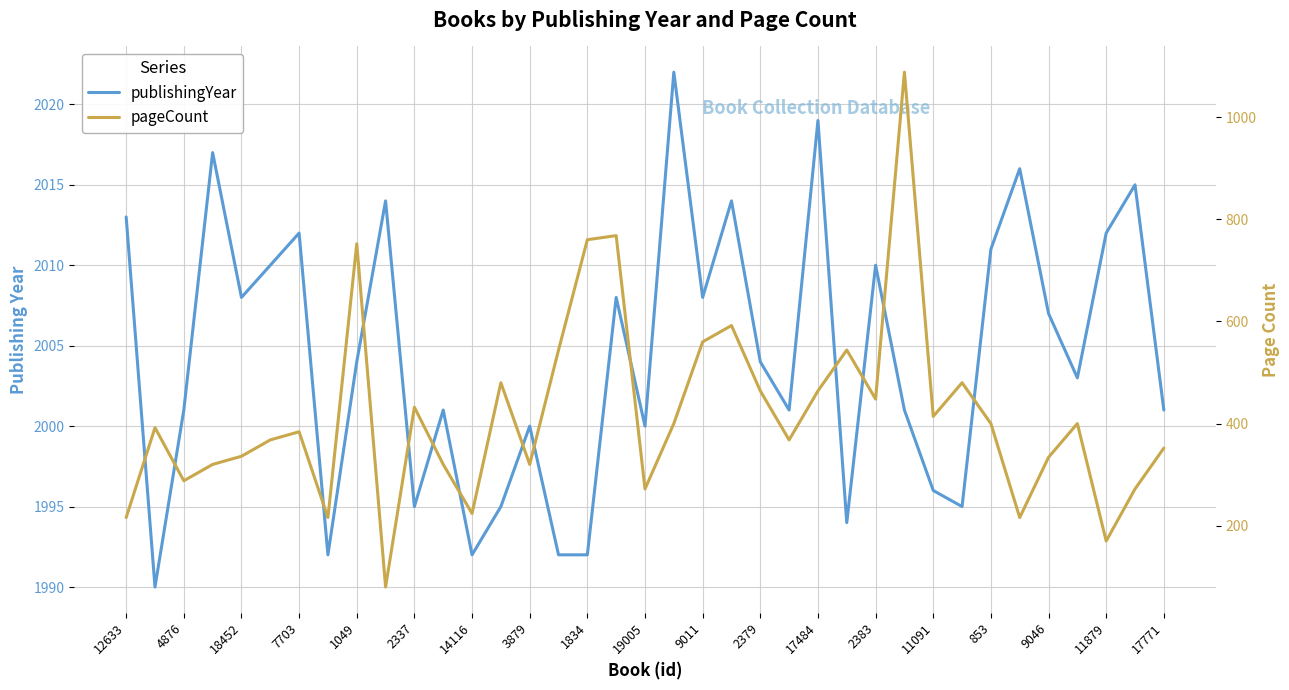

The publishingYear series shows 1994 at 25. True or false?

True